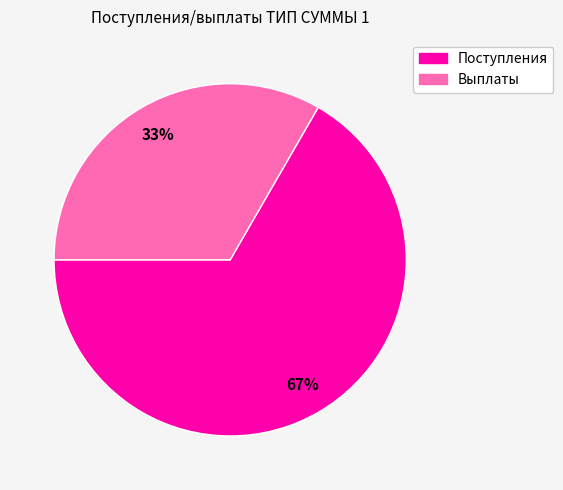

To the nearest percent, what percentage of the pie is Поступления?

67%